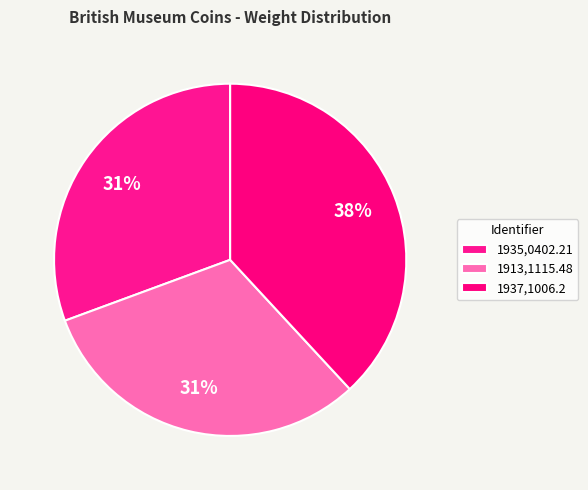

Is there any slice that represents more than half of the pie?

No